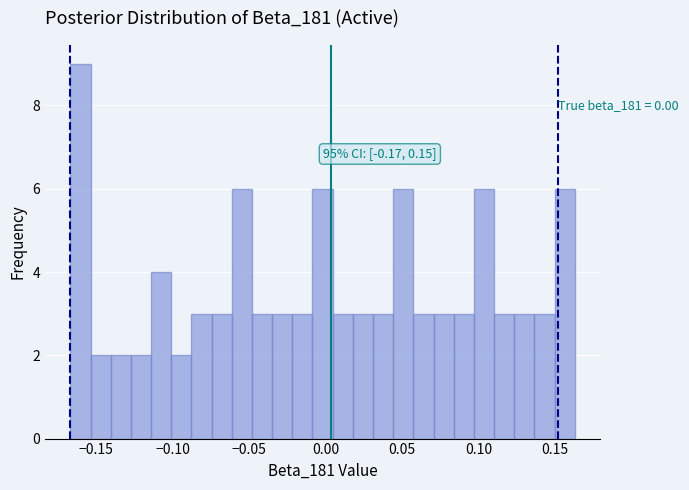

Read against the x-axis, roughly where is the centre of the tallest bar?

-0.160